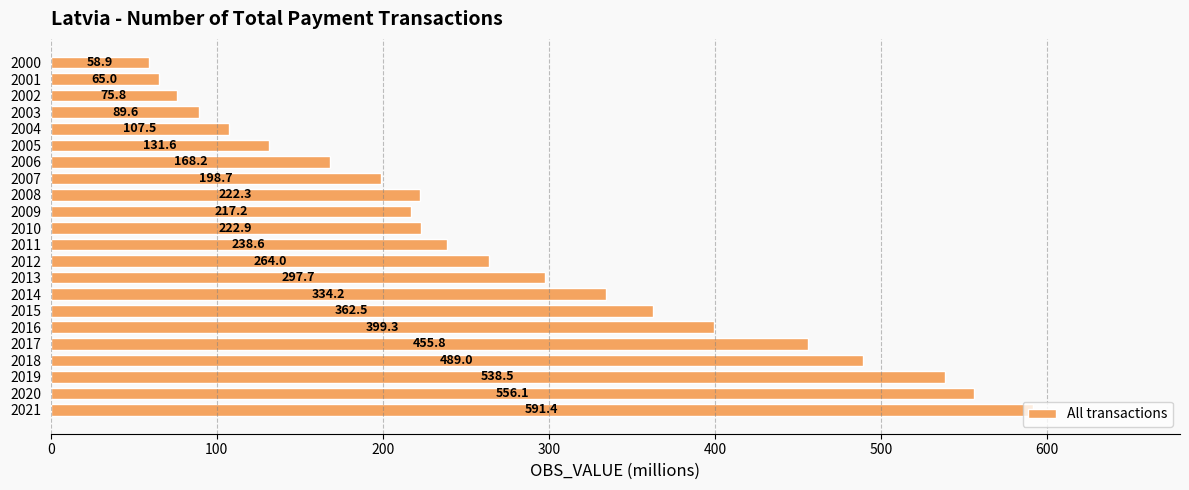

Which has a higher value, 2010 or 2008?

2010